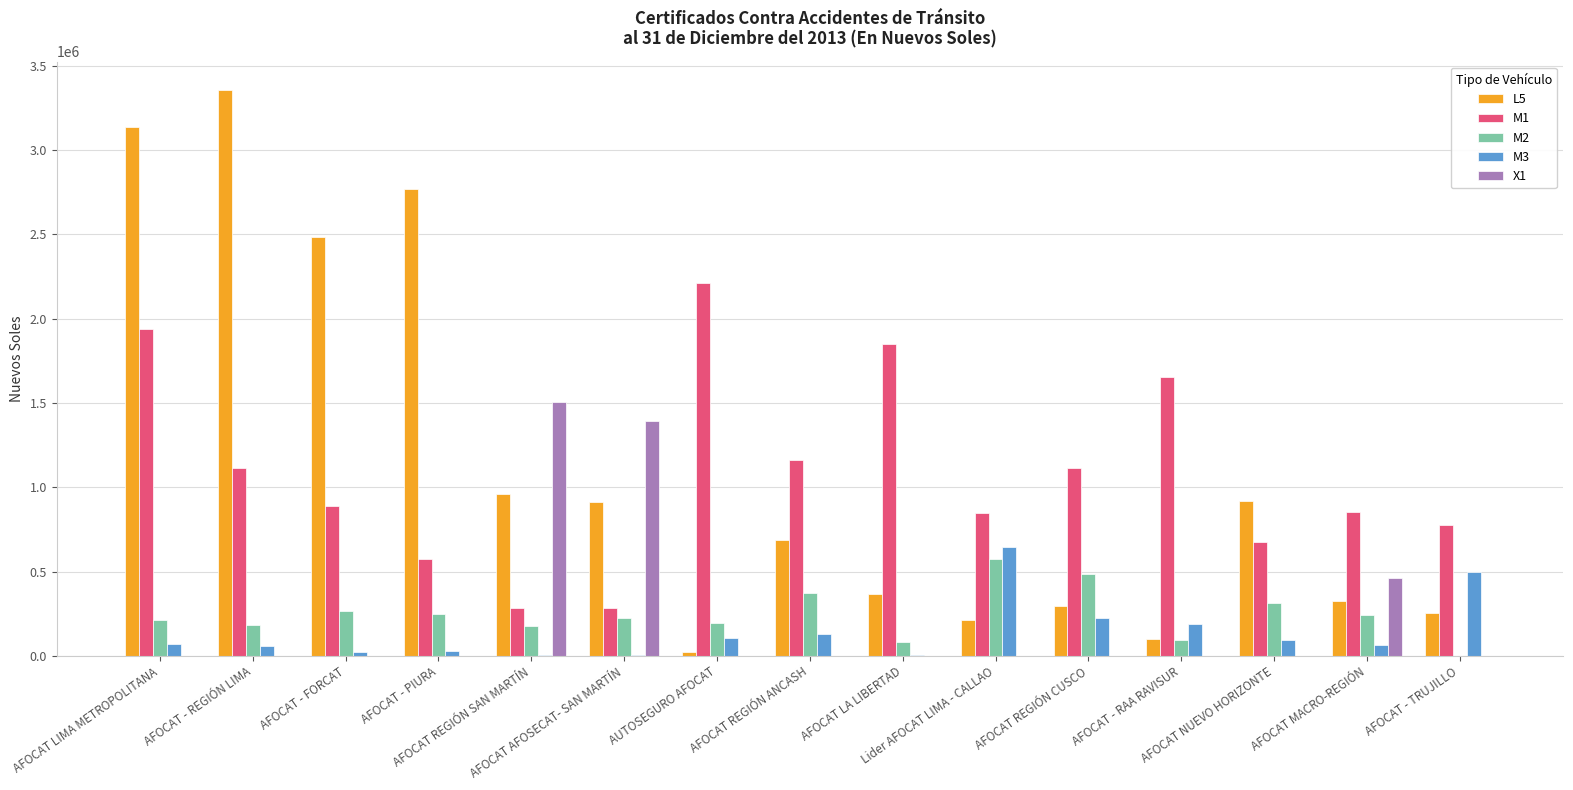

What is the sum of the M1 values at AFOCAT AFOSECAT- SAN MARTÍN and Lider AFOCAT LIMA - CALLAO?

1133631.5